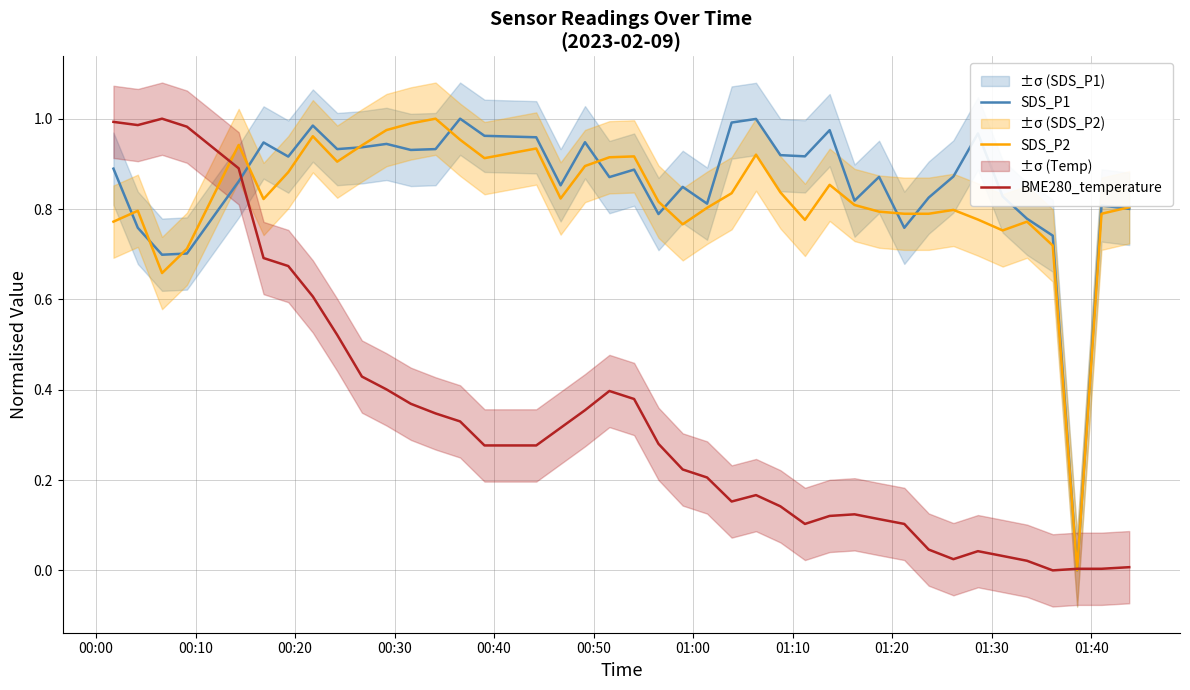

What are all the series names shown in the legend?

SDS_P1, SDS_P2, BME280_temperature